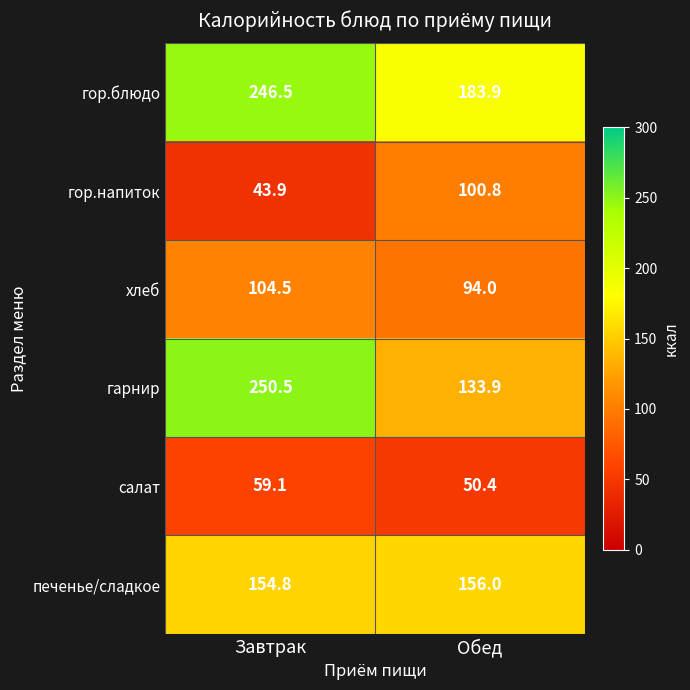

Which series has the largest total across all categories?

гор.блюдо